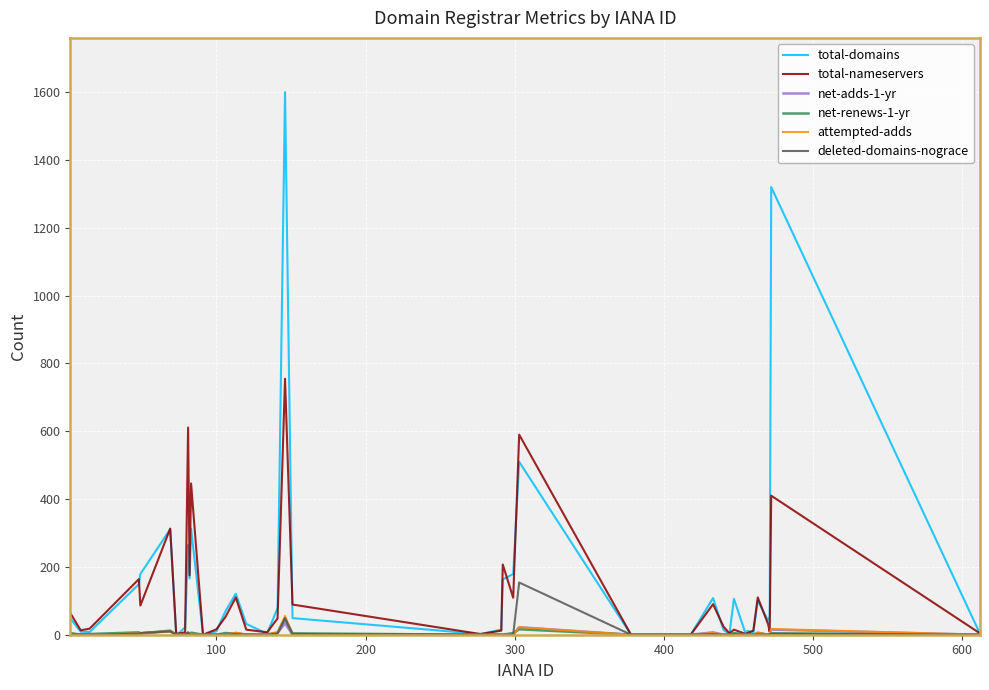

Which series has the widest spread of values?

total-domains